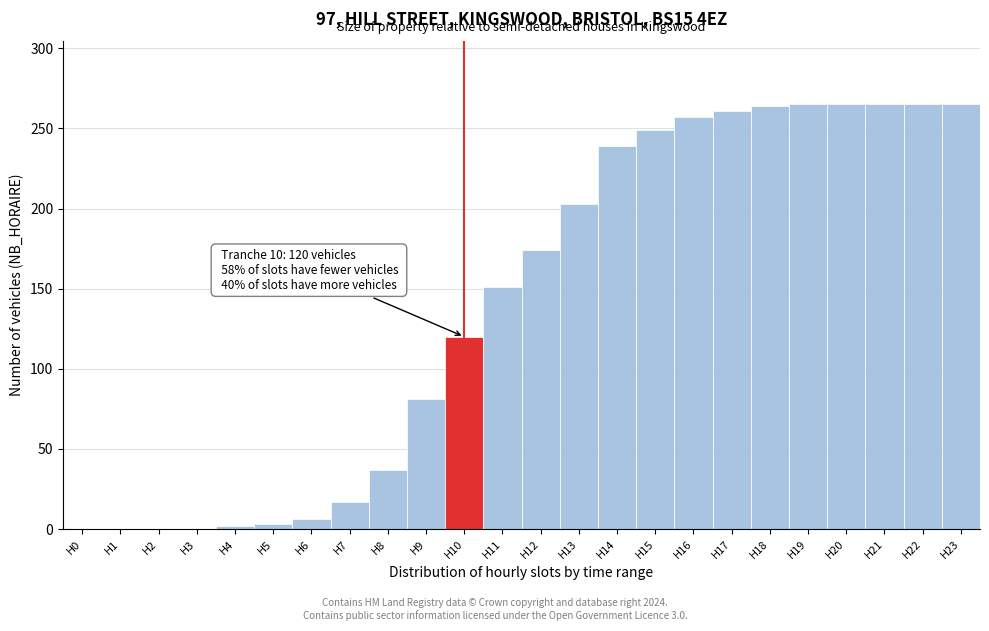

What is the sum of all values?

3389